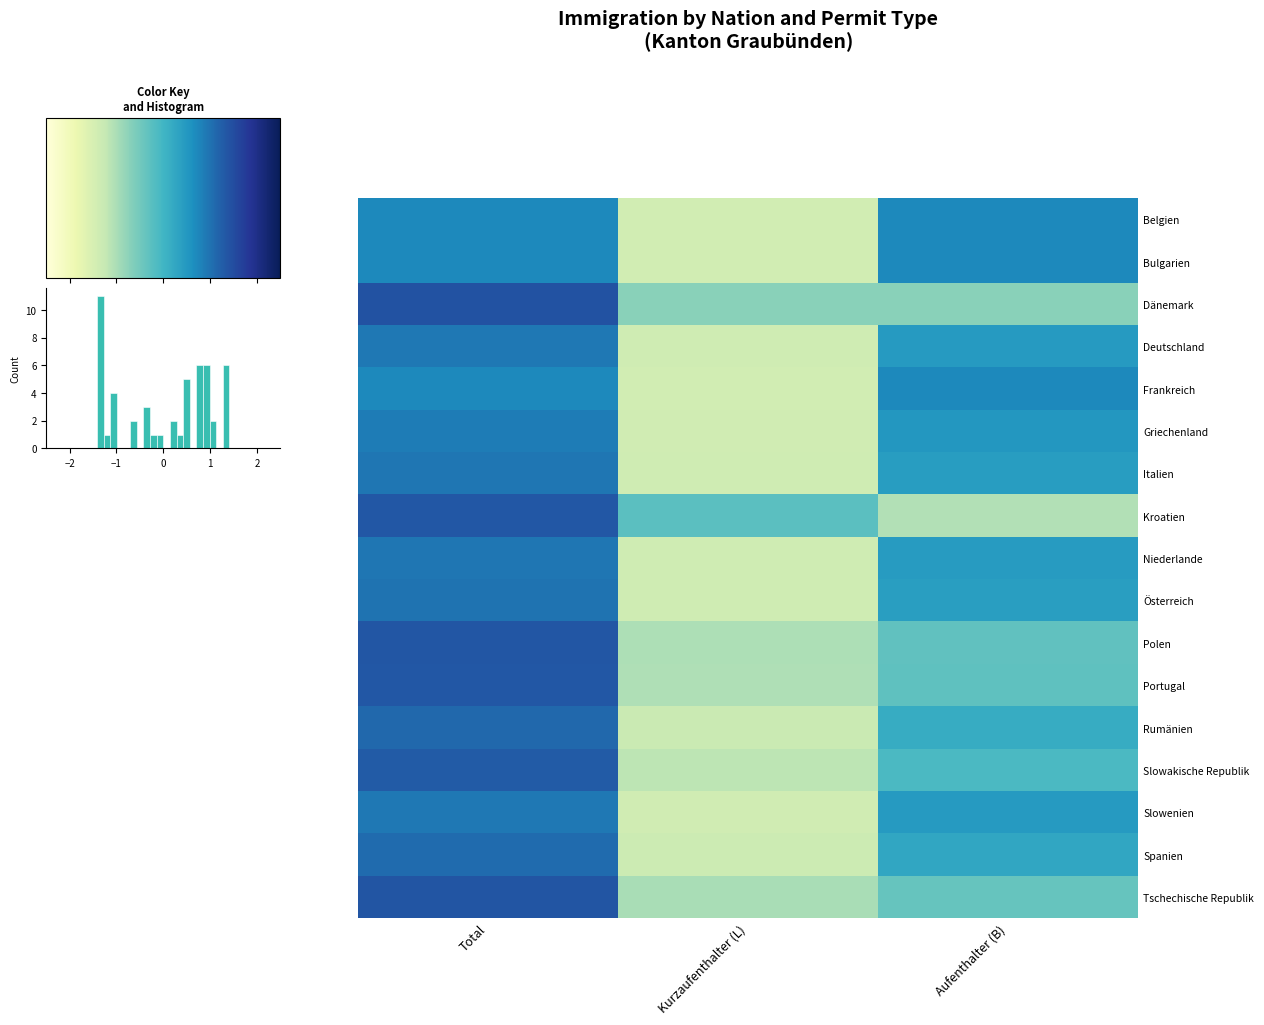

At how many categories does at least one series exceed -1?

3